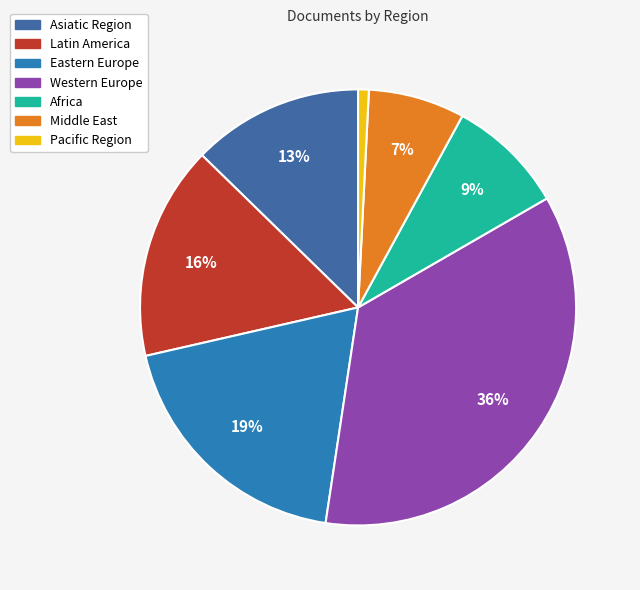

Does any single category account for the majority?

No